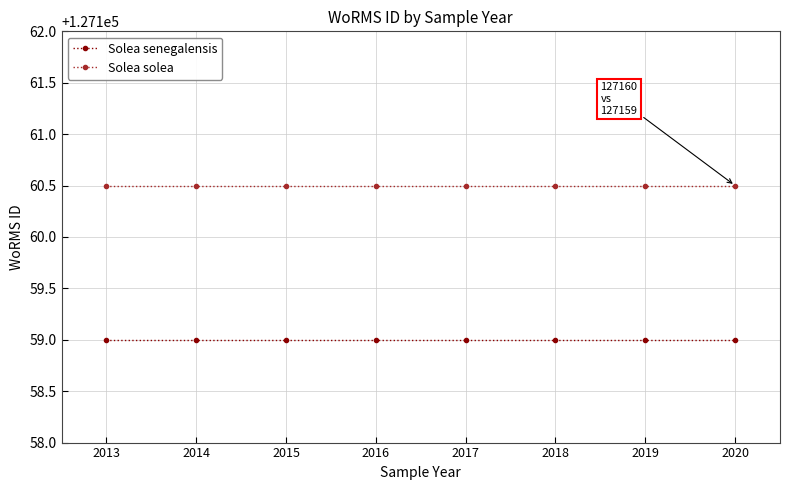

The value of Solea senegalensis at 2019 is 192161.4. True or false?

False